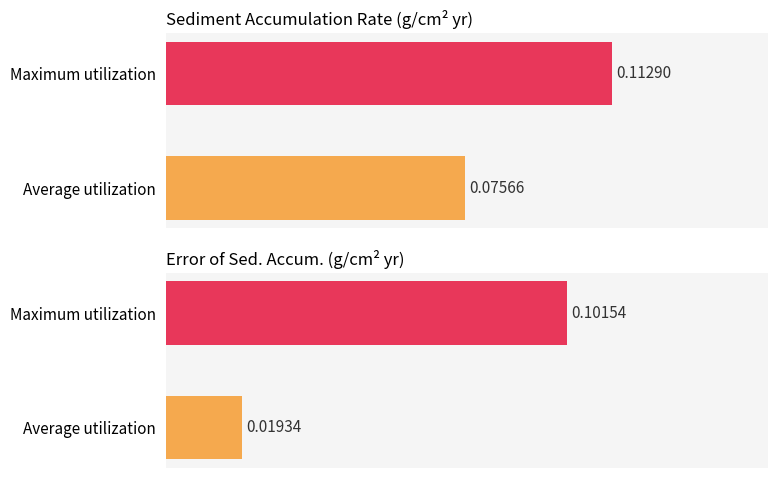

What is the maximum value for Average utilization?

0.1